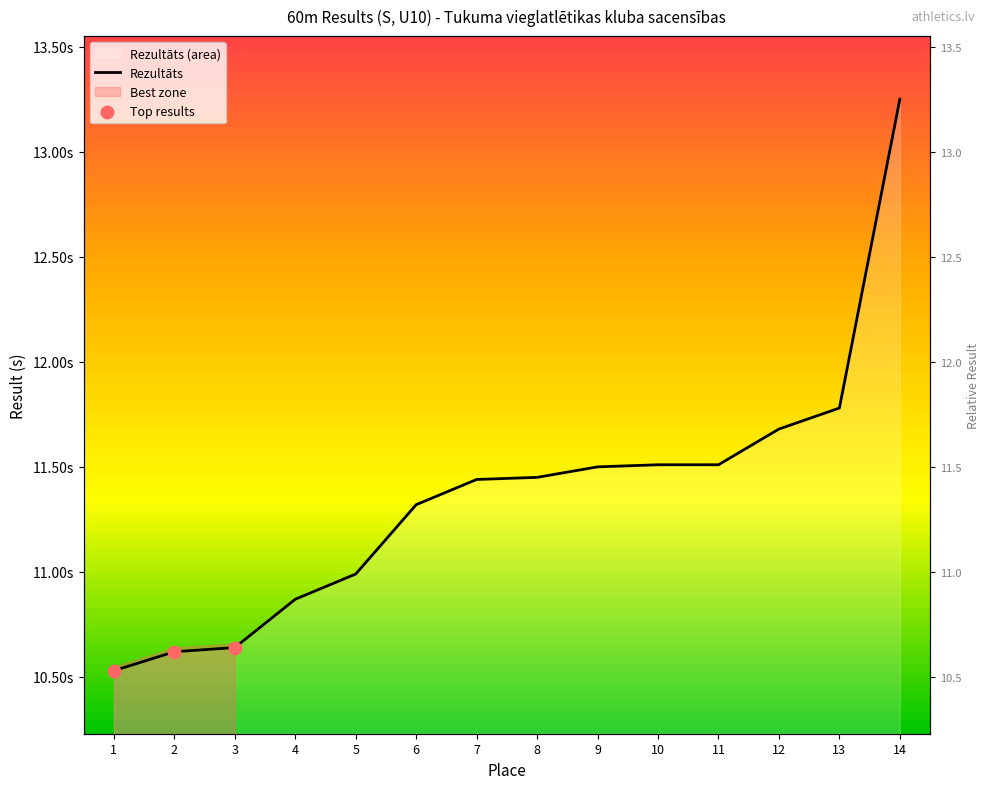

Approximately how many times larger is the value at 10 compared to 1?

1.1